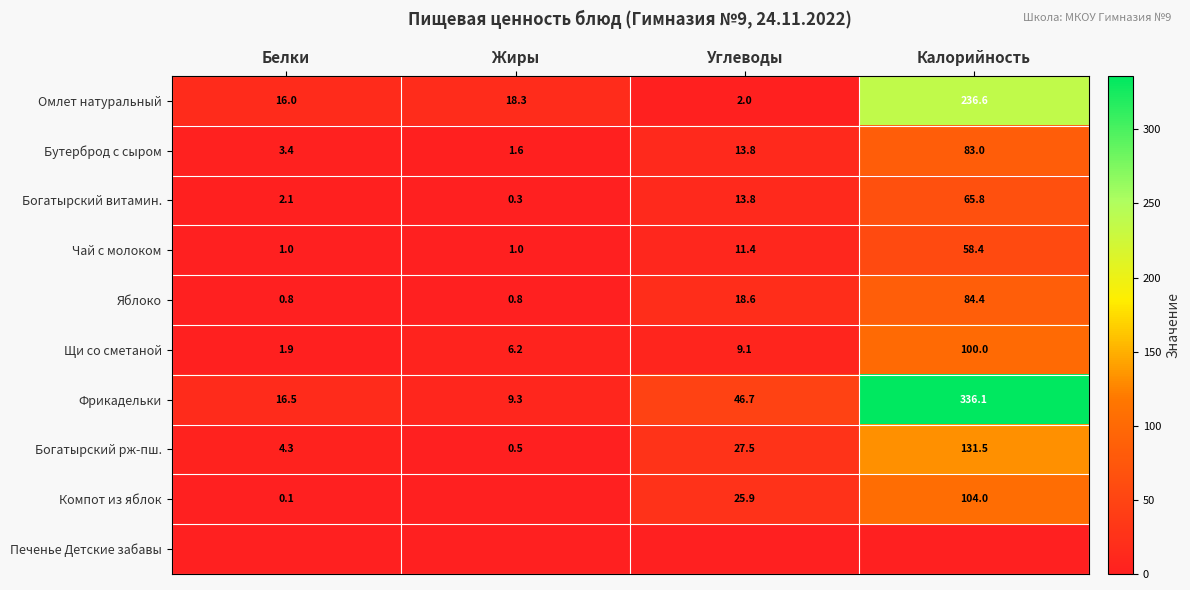

Is the value of Бутерброд с сыром at Калорийность greater than the value of Омлет натуральный at Калорийность?

No